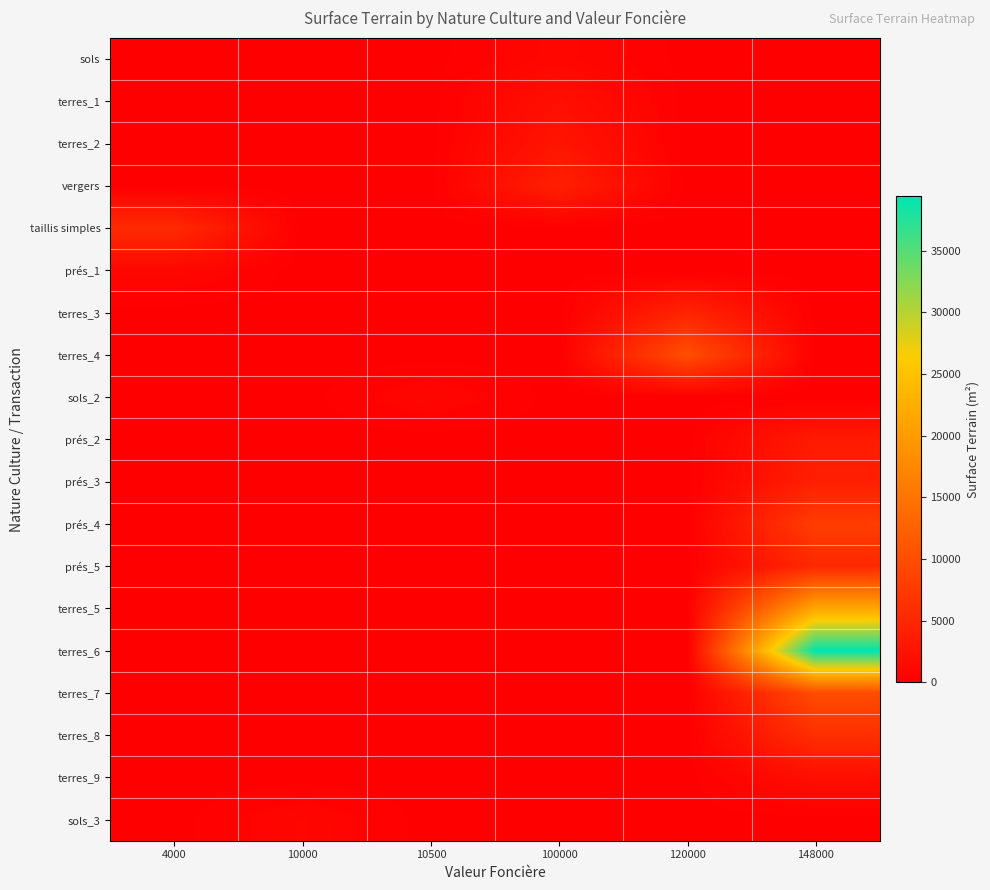

Reading right to left, what are all the values shown in this chart?

sols: 148000=0	120000=0	100000=1000	10500=0	10000=0	4000=0
terres_1: 148000=0	120000=0	100000=2120	10500=0	10000=0	4000=0
terres_2: 148000=0	120000=0	100000=2780	10500=0	10000=0	4000=0
vergers: 148000=0	120000=0	100000=4118	10500=0	10000=0	4000=0
taillis simples: 148000=0	120000=0	100000=0	10500=0	10000=0	4000=5500
prés_1: 148000=0	120000=0	100000=0	10500=0	10000=0	4000=970
terres_3: 148000=0	120000=4680	100000=0	10500=0	10000=0	4000=0
terres_4: 148000=0	120000=10110	100000=0	10500=0	10000=0	4000=0
sols_2: 148000=0	120000=0	100000=0	10500=880	10000=0	4000=0
prés_2: 148000=3480	120000=0	100000=0	10500=0	10000=0	4000=0
prés_3: 148000=4120	120000=0	100000=0	10500=0	10000=0	4000=0
prés_4: 148000=7920	120000=0	100000=0	10500=0	10000=0	4000=0
prés_5: 148000=5240	120000=0	100000=0	10500=0	10000=0	4000=0
terres_5: 148000=21390	120000=0	100000=0	10500=0	10000=0	4000=0
terres_6: 148000=39400	120000=0	100000=0	10500=0	10000=0	4000=0
terres_7: 148000=9860	120000=0	100000=0	10500=0	10000=0	4000=0
terres_8: 148000=6080	120000=0	100000=0	10500=0	10000=0	4000=0
terres_9: 148000=1860	120000=0	100000=0	10500=0	10000=0	4000=0
sols_3: 148000=0	120000=0	100000=0	10500=0	10000=891	4000=0